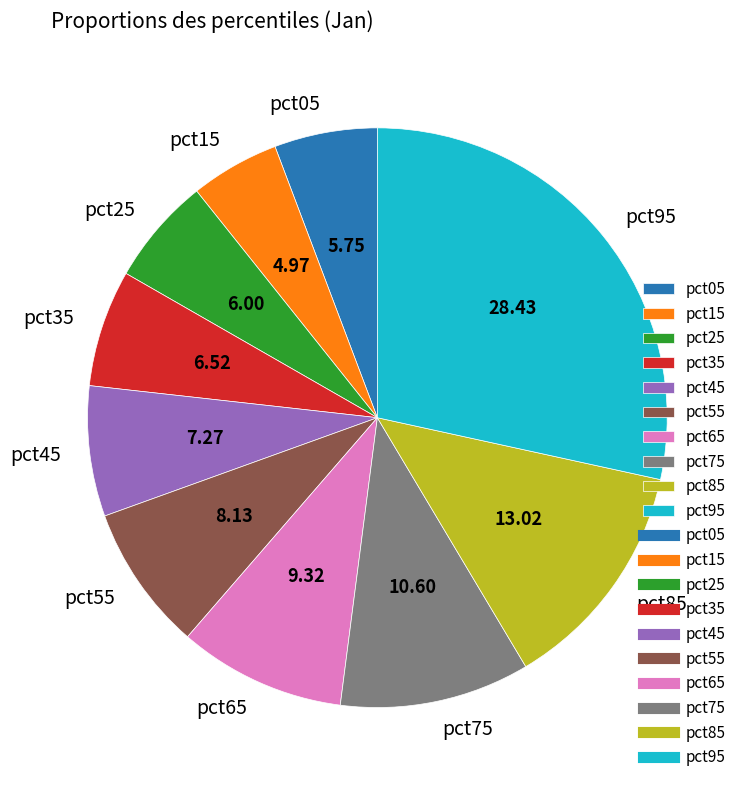

Combined, do pct15 and pct35 account for over 50%?

No